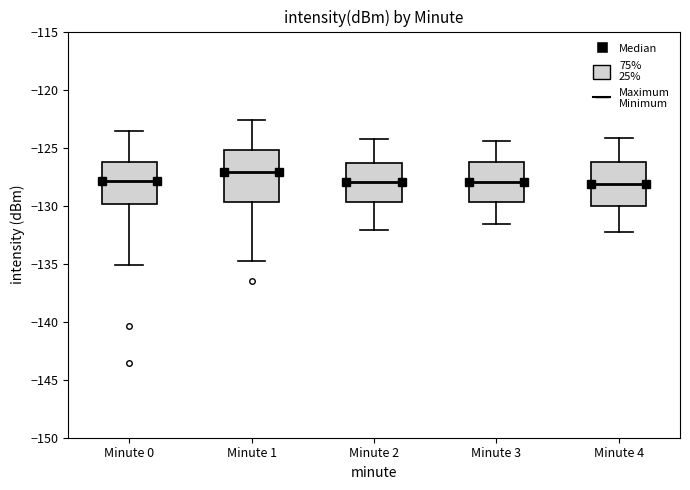

Where does the lower whisker of the box for Minute 1 end on the y-axis? The values are not printed on the chart, so give them approximately, as read against the axis.

-135.0